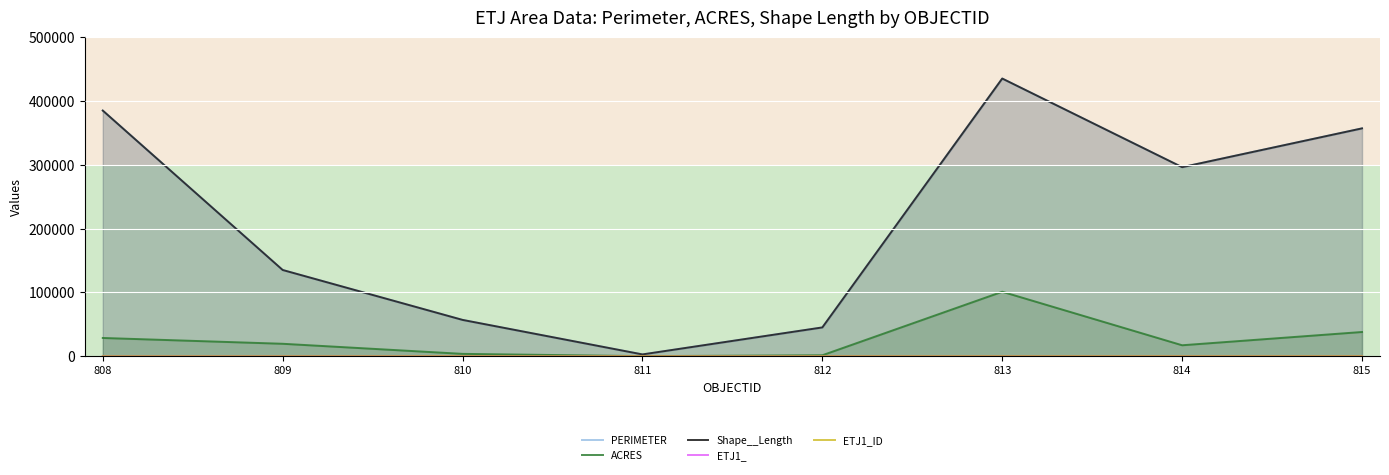

At 813, list the series in order from largest to smallest.

Shape__Length, PERIMETER, ACRES, ETJ1_ID, ETJ1_